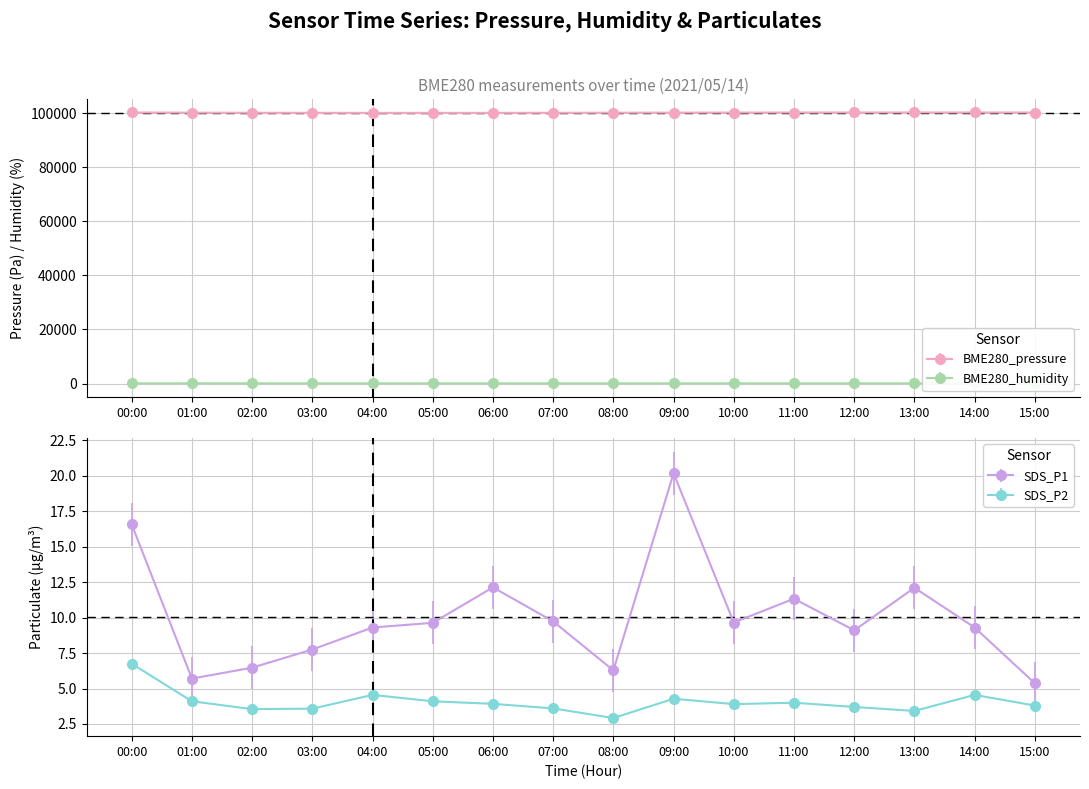

How many lines are shown in the chart?

4